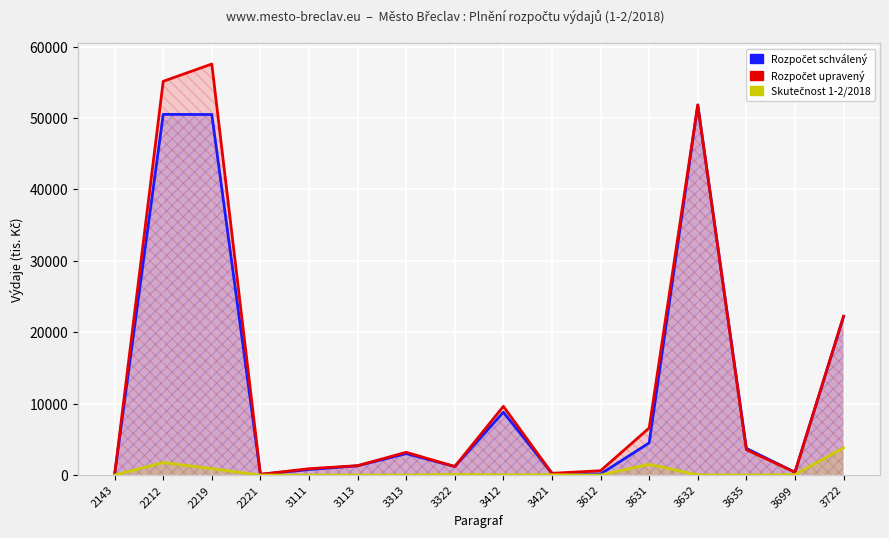

What is the total value across all series at 2219?

108931.5